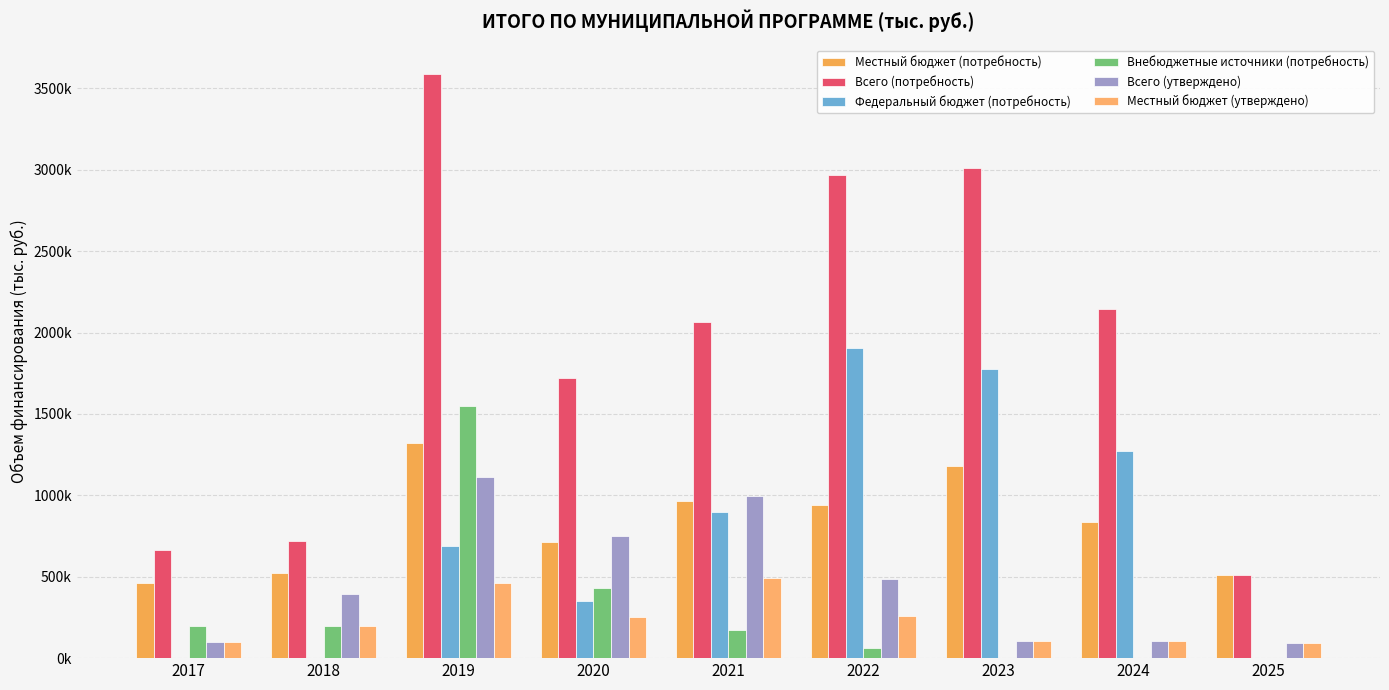

Are the bars horizontal?

No